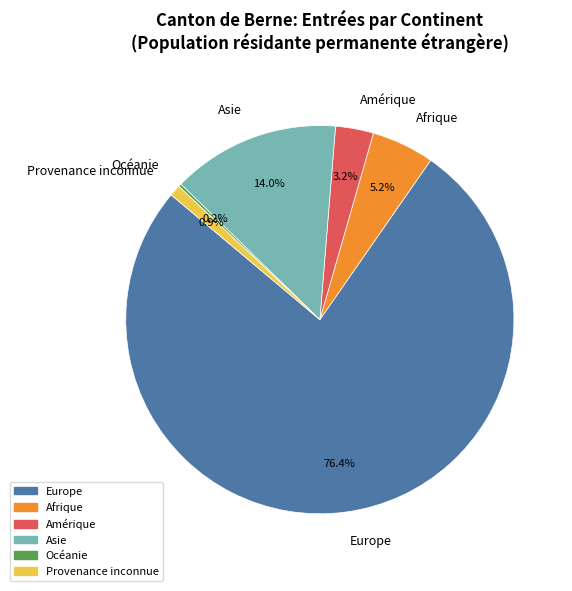

Which category accounts for the majority?

Europe